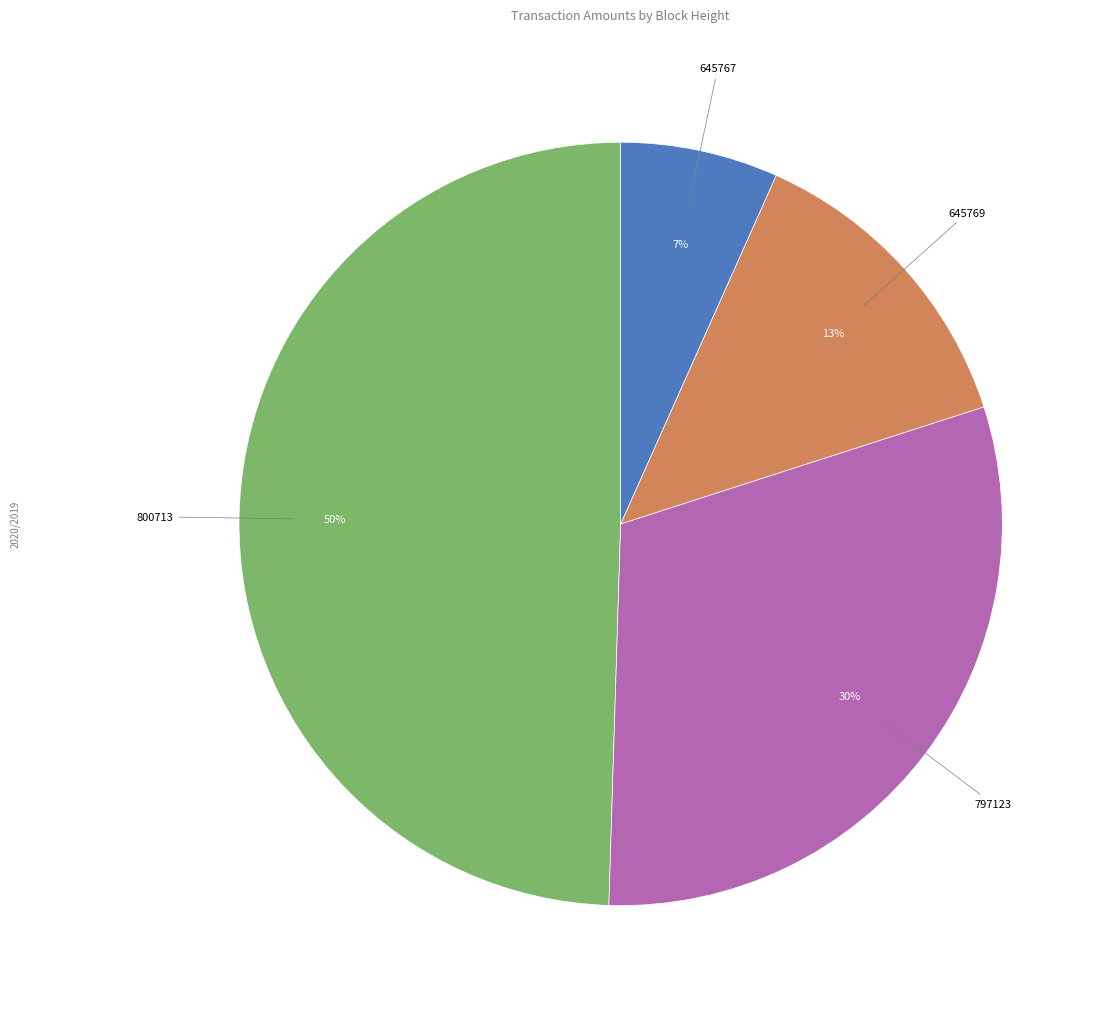

To the nearest percent, what is the difference between the largest and smallest slice percentages?

43%